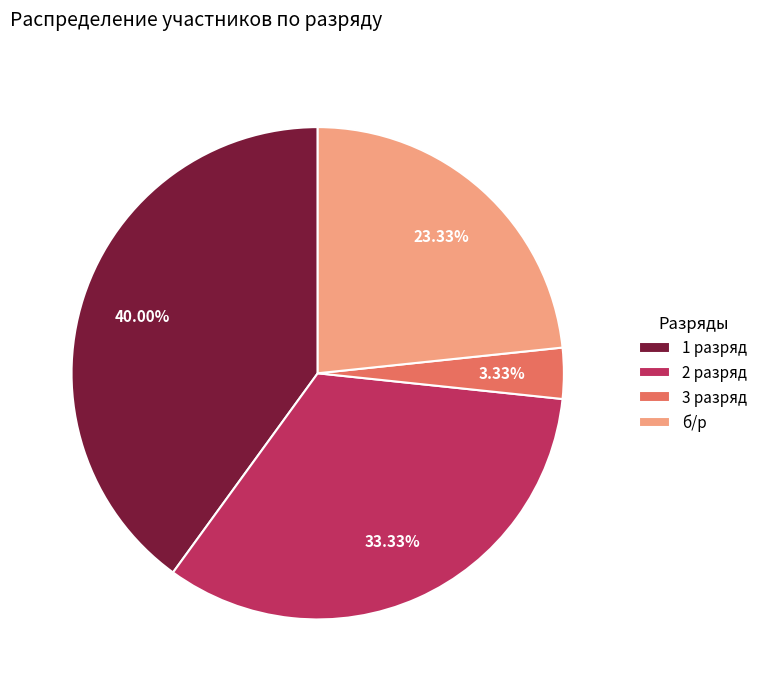

How many slices are in this pie chart?

4